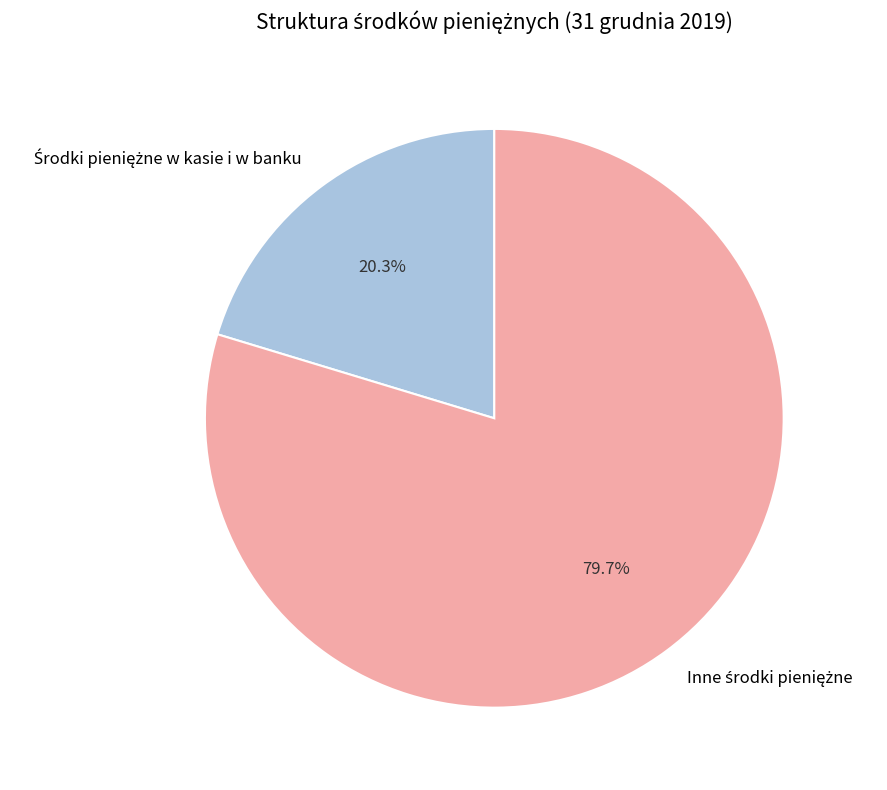

Is there any slice that represents more than half of the pie?

Yes